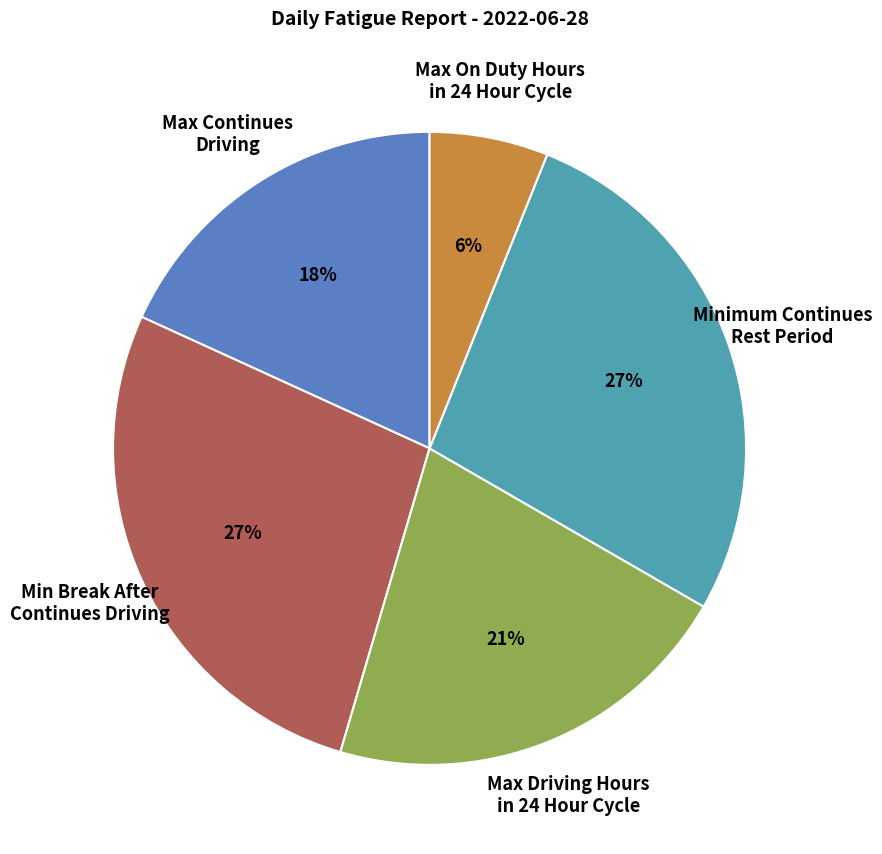

Does Minimum Continues Rest Period account for over 50% of the chart?

No